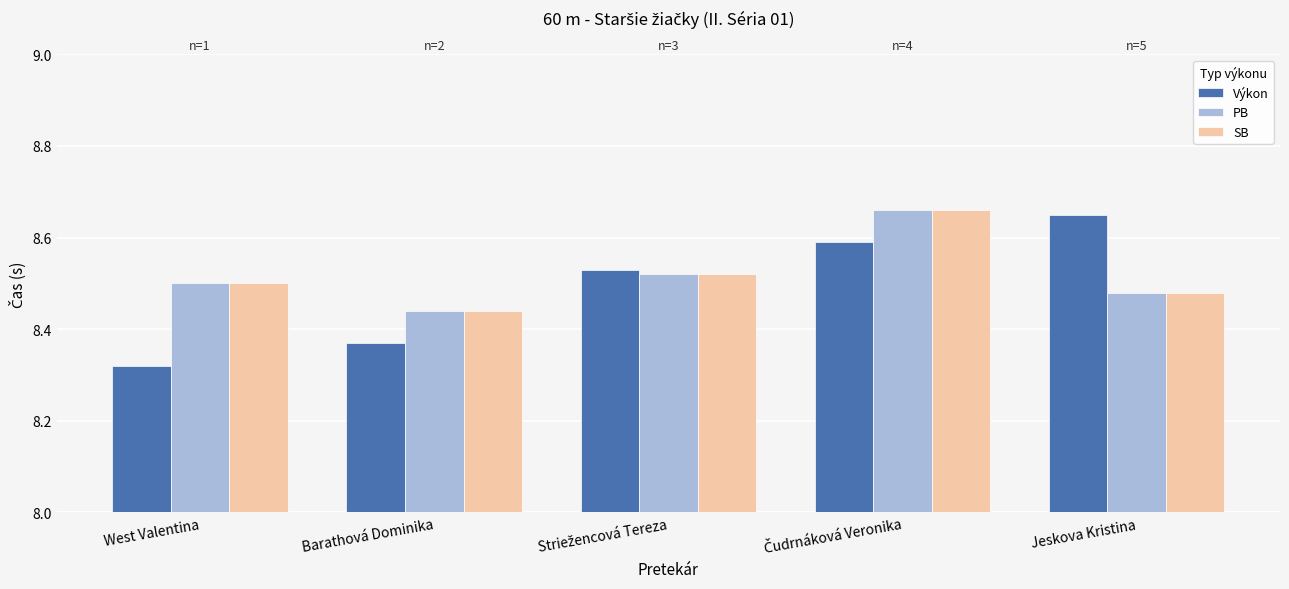

Which series has the largest range (max minus min)?

Výkon